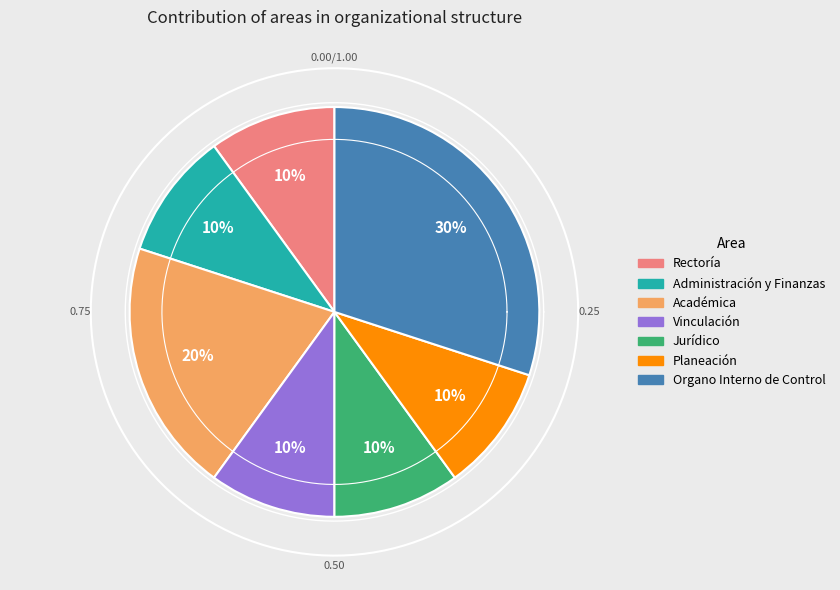

What portion of the pie excludes Académica?

80.0%